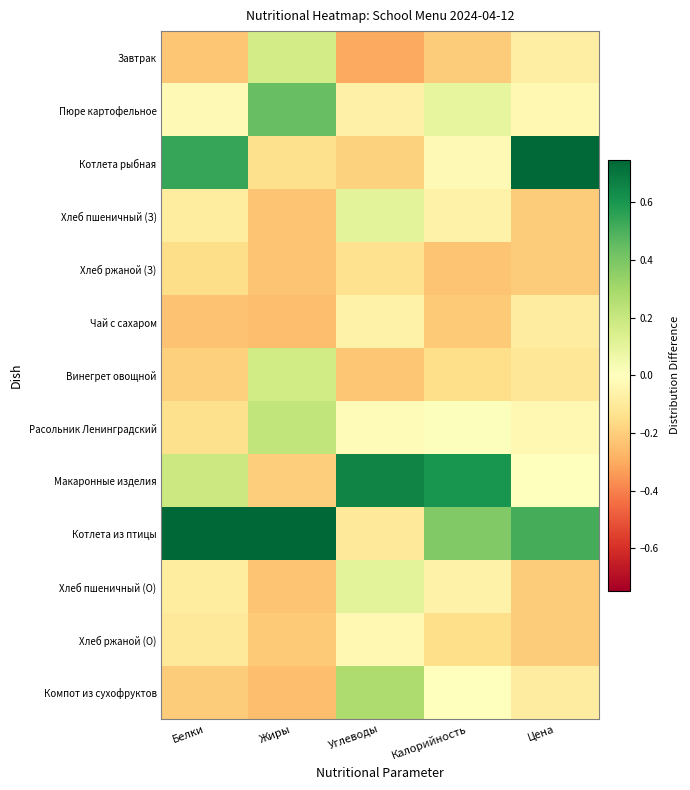

Reading left to right, what are all the values shown in this chart?

Завтрак: Белки=-0.2	Жиры=0.2	Углеводы=-0.3	Калорийность=-0.2	Цена=-0.1
Пюре картофельное: Белки=-0.0	Жиры=0.4	Углеводы=-0.1	Калорийность=0.1	Цена=-0.0
Котлета рыбная: Белки=0.5	Жиры=-0.1	Углеводы=-0.2	Калорийность=-0.0	Цена=0.7
Хлеб пшеничный (З): Белки=-0.1	Жиры=-0.2	Углеводы=0.1	Калорийность=-0.1	Цена=-0.2
Хлеб ржаной (З): Белки=-0.2	Жиры=-0.2	Углеводы=-0.1	Калорийность=-0.2	Цена=-0.2
Чай с сахаром: Белки=-0.2	Жиры=-0.2	Углеводы=-0.1	Калорийность=-0.2	Цена=-0.1
Винегрет овощной: Белки=-0.2	Жиры=0.2	Углеводы=-0.2	Калорийность=-0.1	Цена=-0.1
Расольник Ленинградский: Белки=-0.1	Жиры=0.2	Углеводы=-0.0	Калорийность=0.0	Цена=-0.0
Макаронные изделия: Белки=0.2	Жиры=-0.2	Углеводы=0.7	Калорийность=0.6	Цена=0.0
Котлета из птицы: Белки=0.7	Жиры=0.7	Углеводы=-0.1	Калорийность=0.4	Цена=0.5
Хлеб пшеничный (О): Белки=-0.1	Жиры=-0.2	Углеводы=0.1	Калорийность=-0.1	Цена=-0.2
Хлеб ржаной (О): Белки=-0.1	Жиры=-0.2	Углеводы=-0.0	Калорийность=-0.1	Цена=-0.2
Компот из сухофруктов: Белки=-0.2	Жиры=-0.2	Углеводы=0.3	Калорийность=0.0	Цена=-0.1